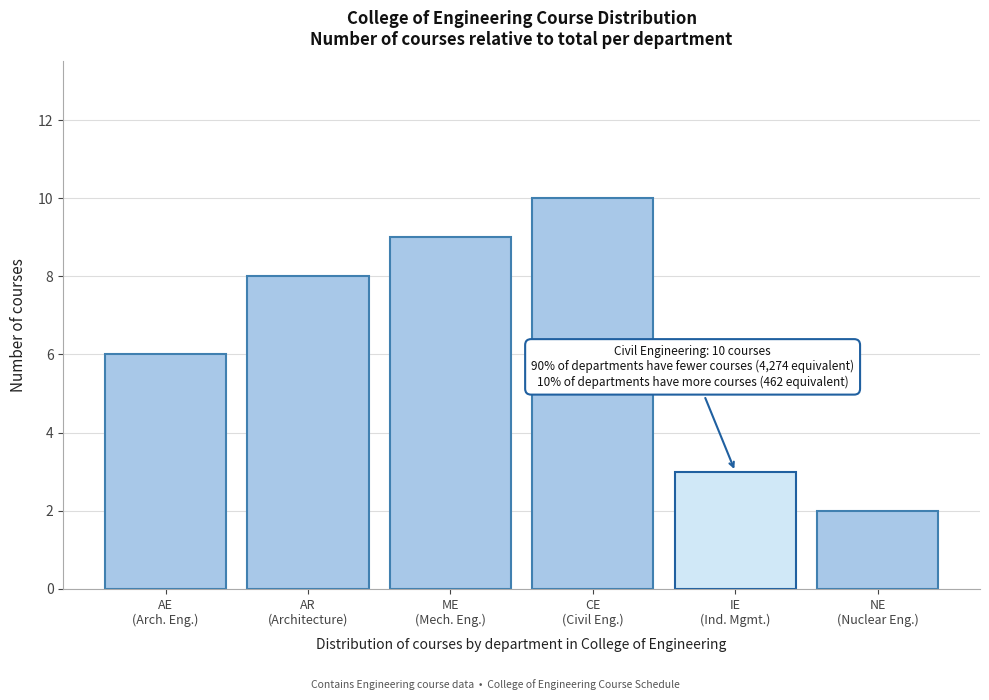

Reading right to left, list all the values displayed in this chart.

2	3	10	9	8	6